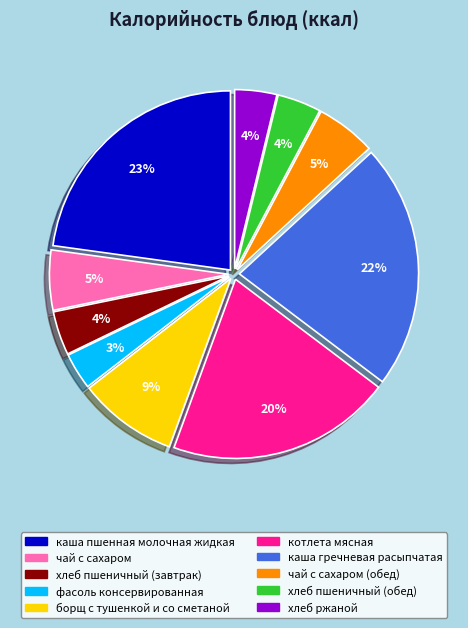

Does any single category account for the majority?

No